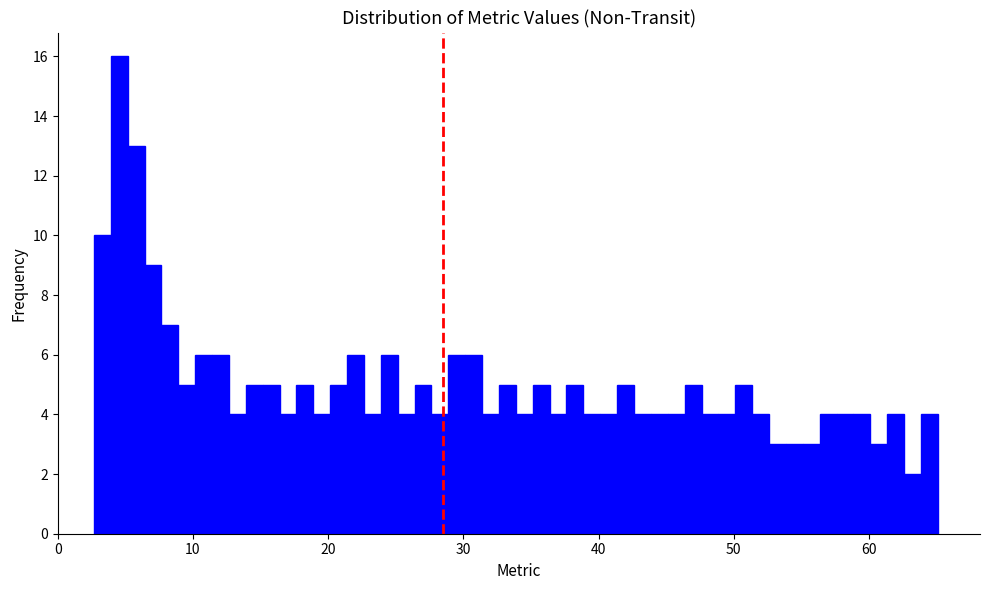

Around what value on the x-axis is the tallest bar? Give the approximate position of its centre, as read against the axis.

5